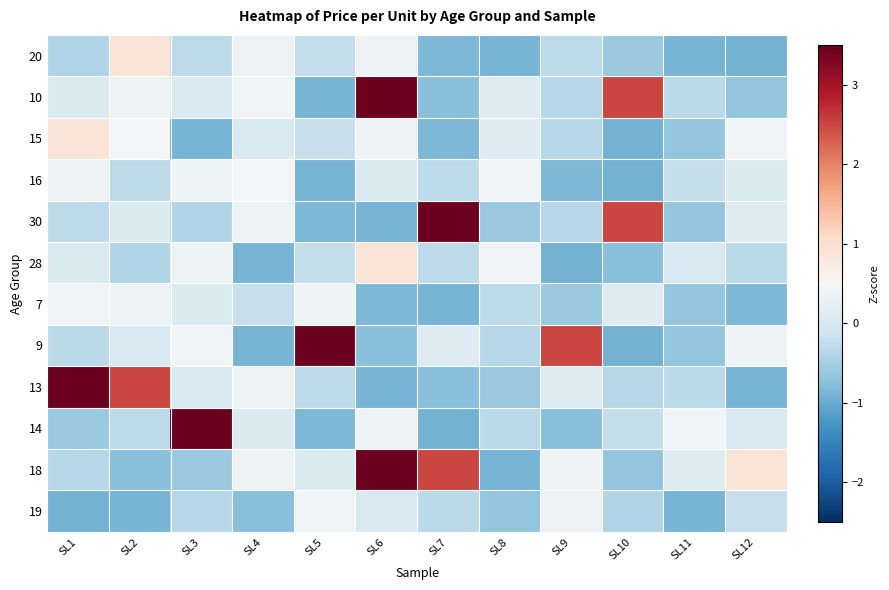

What is the spread (max minus min) of values at SL5?

4.3